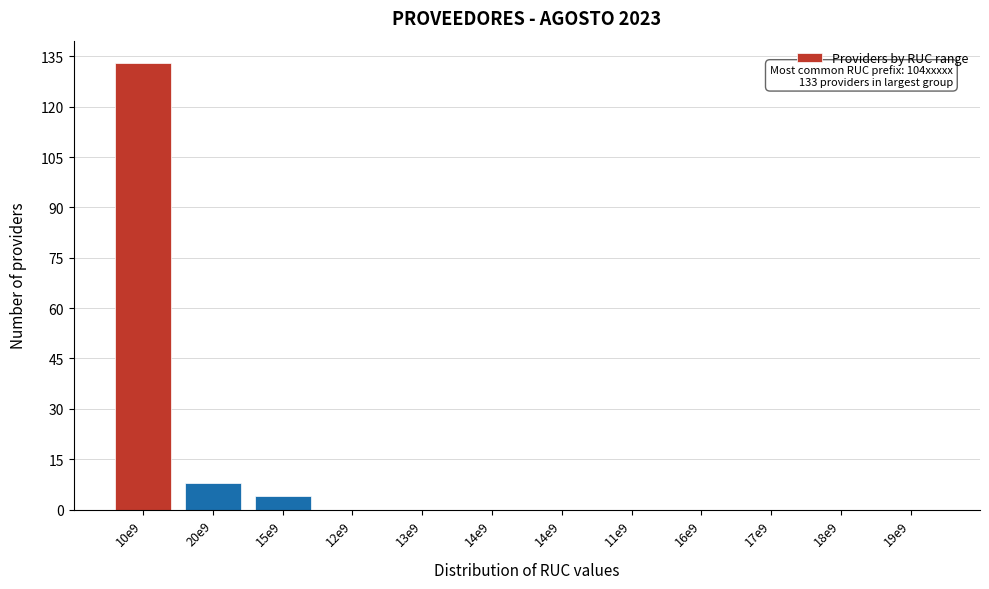

How many data points does each series have?

12